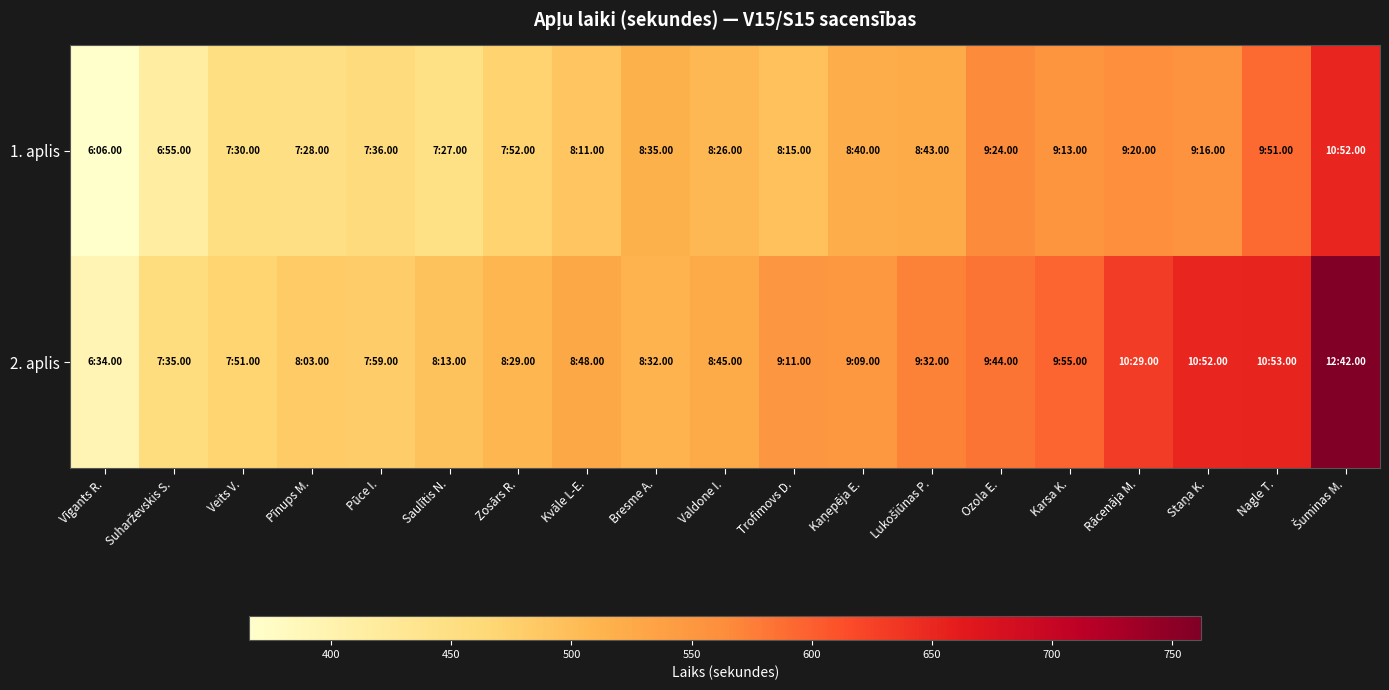

At how many categories does at least one series exceed 659?

1